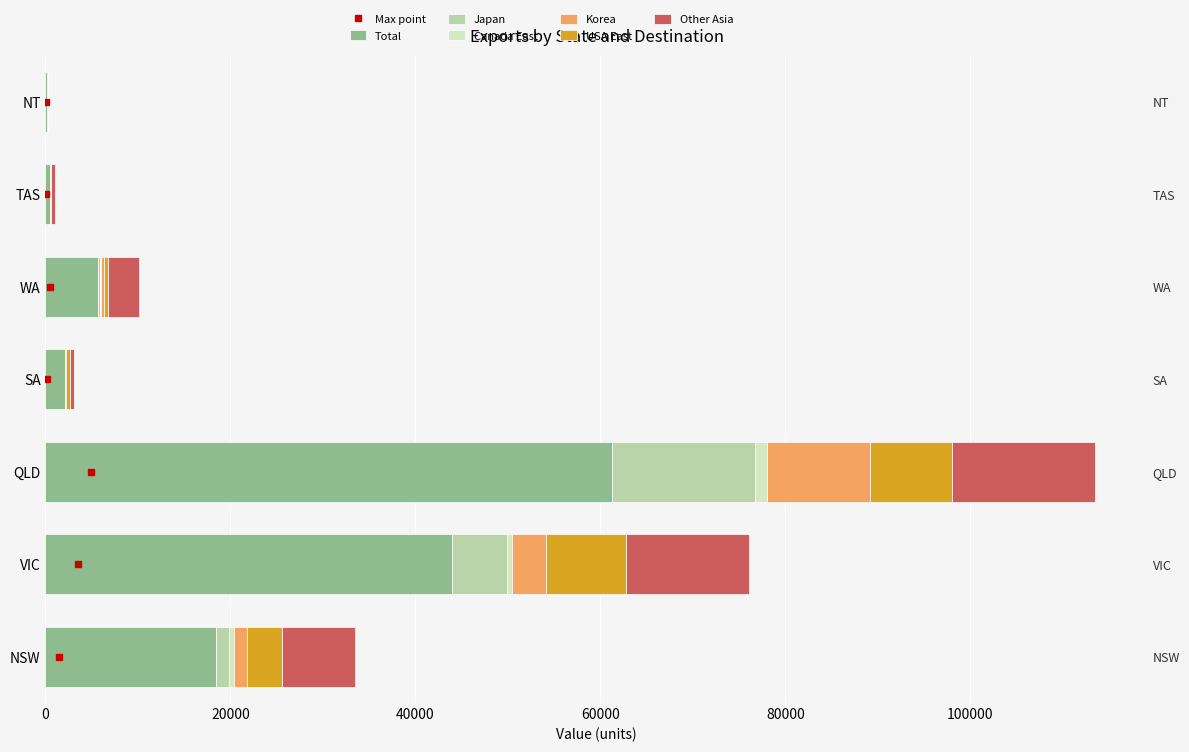

How many groups of bars are there?

7